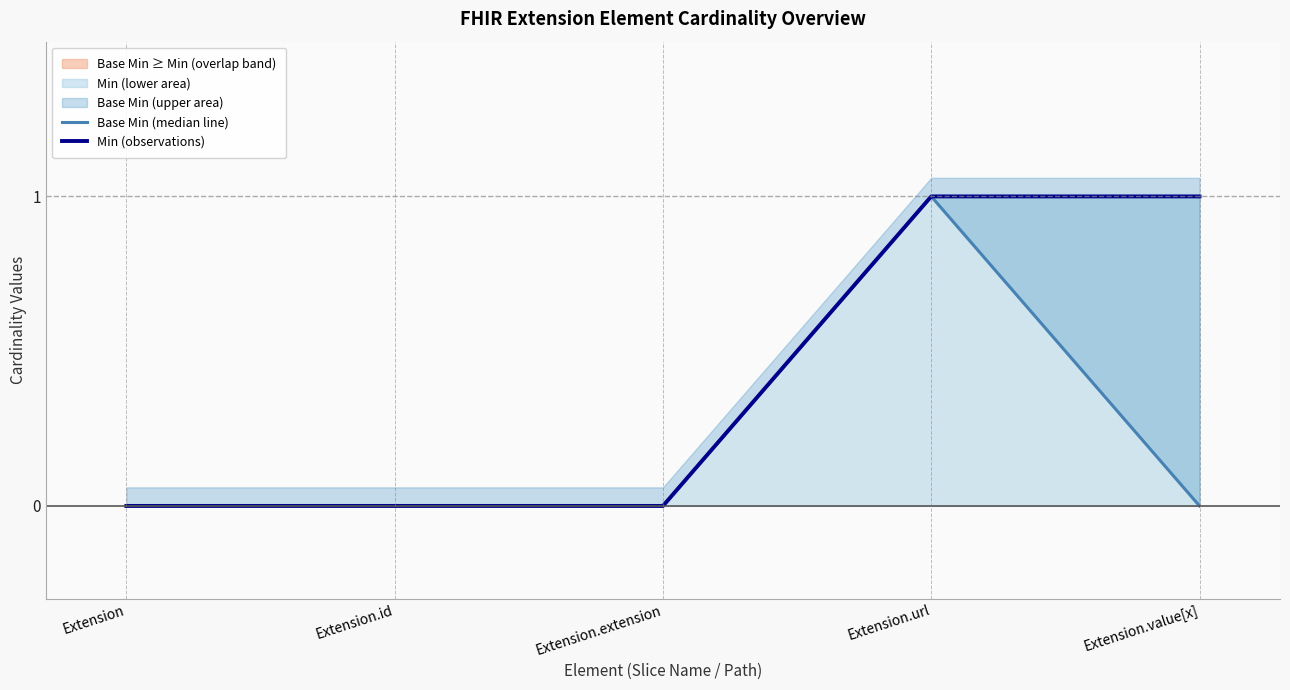

Read the Base Min (median line) value at Extension.url.

1